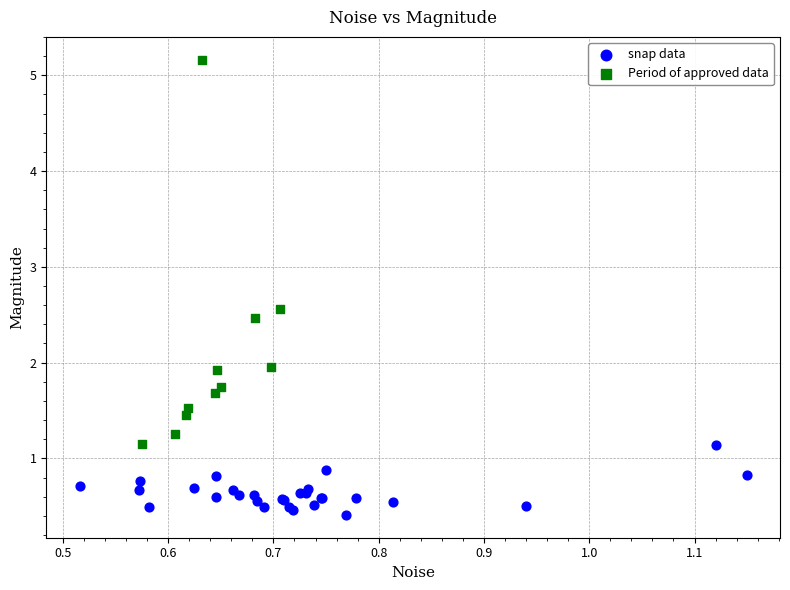

Which series reaches the maximum Y coordinate?

Period of approved data